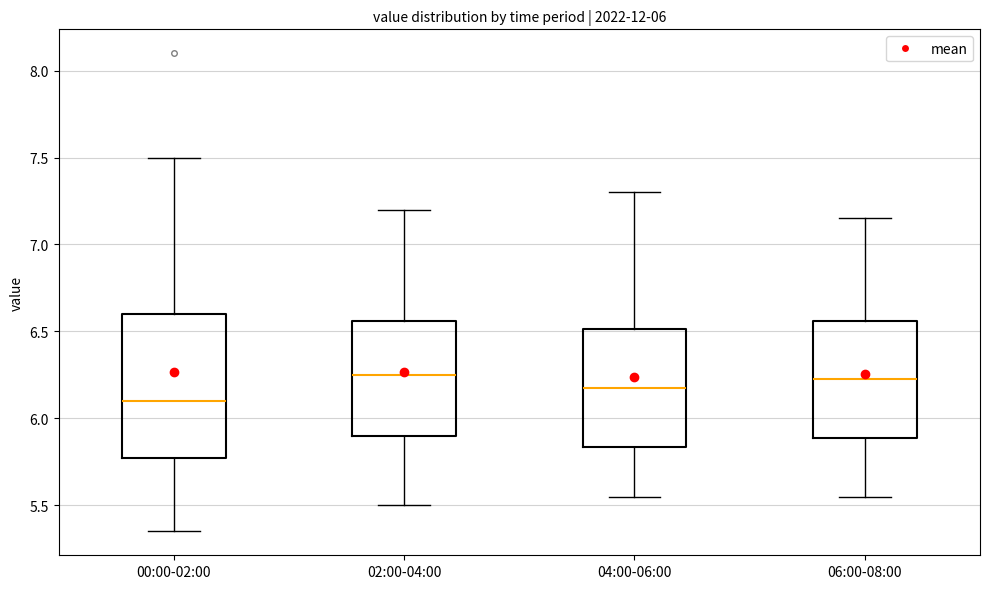

Which box is the tallest, from its lower edge to its upper edge?

00:00-02:00